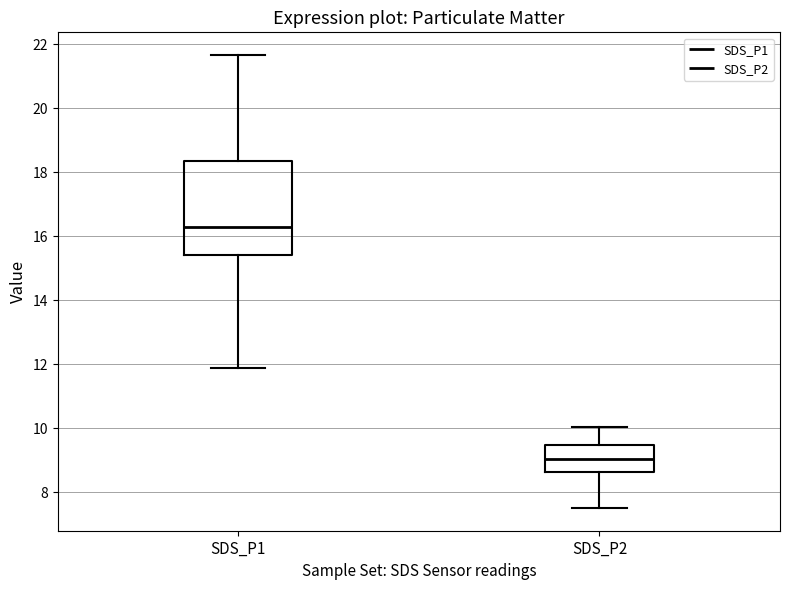

Reading left to right, transcribe this box plot: for each box, give where its median line is, the range the box spans, and where its two whiskers end, as read against the y-axis. The values are not printed on the chart, so give them approximately, as read against the axis.

SDS_P1: median 16.2, box 15.4 to 18.4, whiskers 11.8 to 21.6
SDS_P2: median 9.0, box 8.6 to 9.4, whiskers 7.6 to 10.0